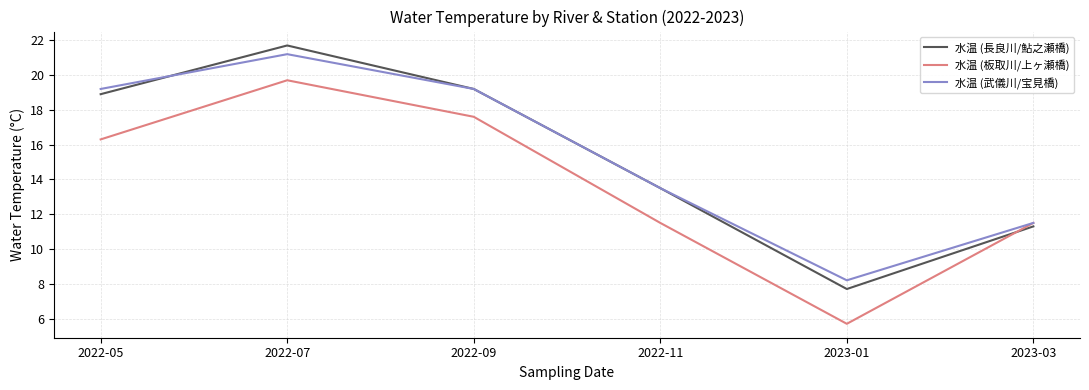

True or false: 水温 (長良川/鮎之瀬橋) has a value of 5.6 at 2022-05.

False